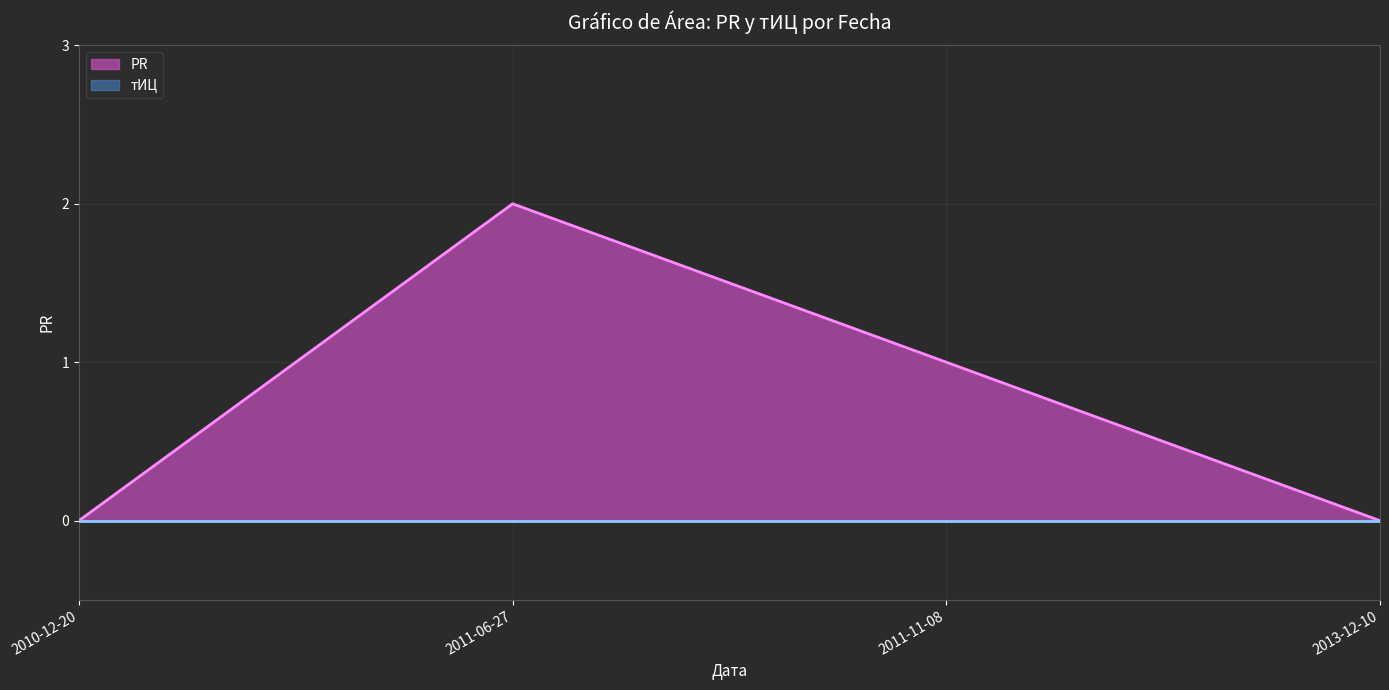

True or false: the data shows 1 at 2010-12-20.

False